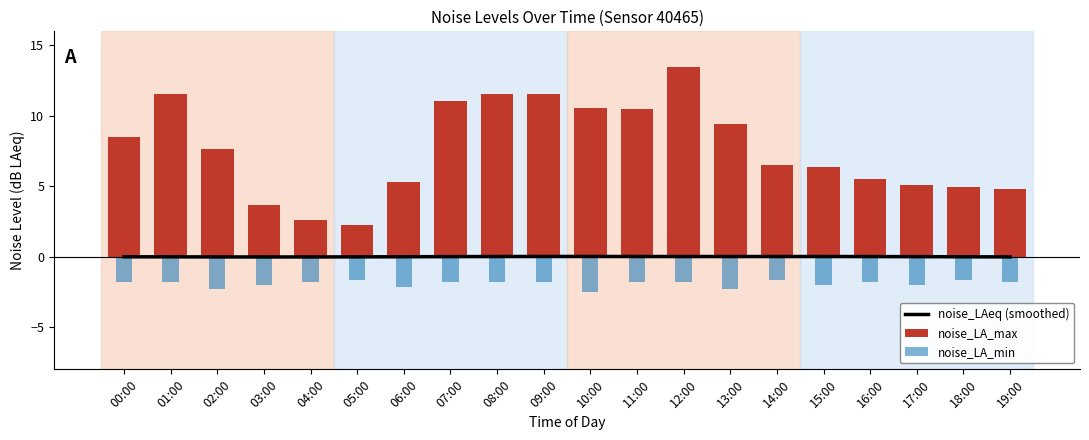

List the series in order of their peak value, lowest first.

noise_LA_min, noise_LAeq (smoothed), noise_LA_max